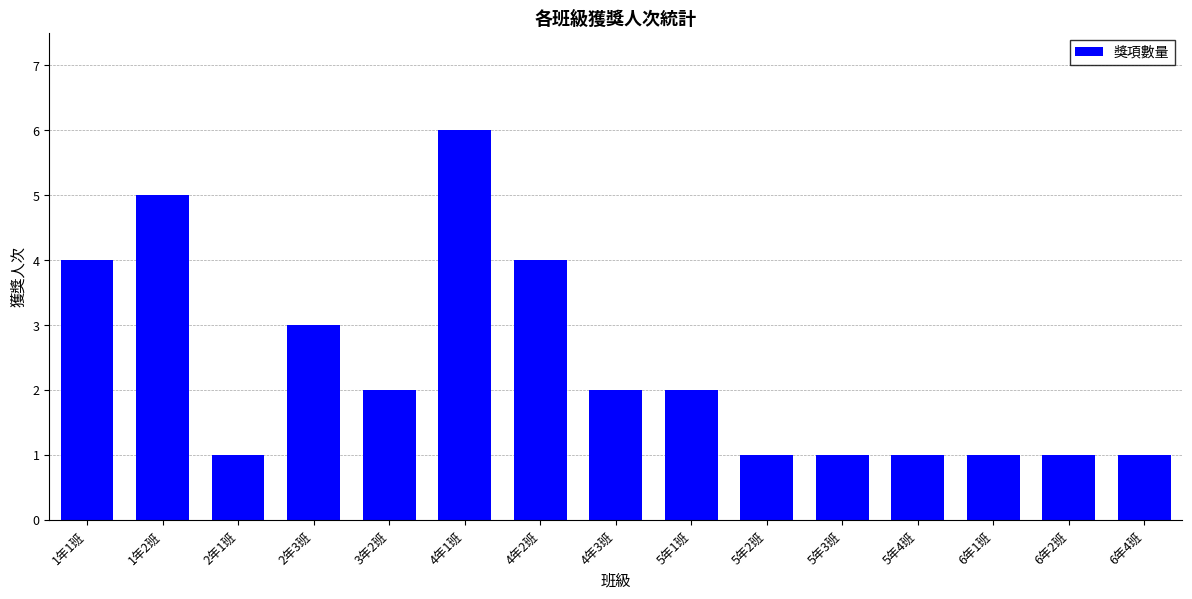

What is the label of the 12th bar from the right?

2年3班